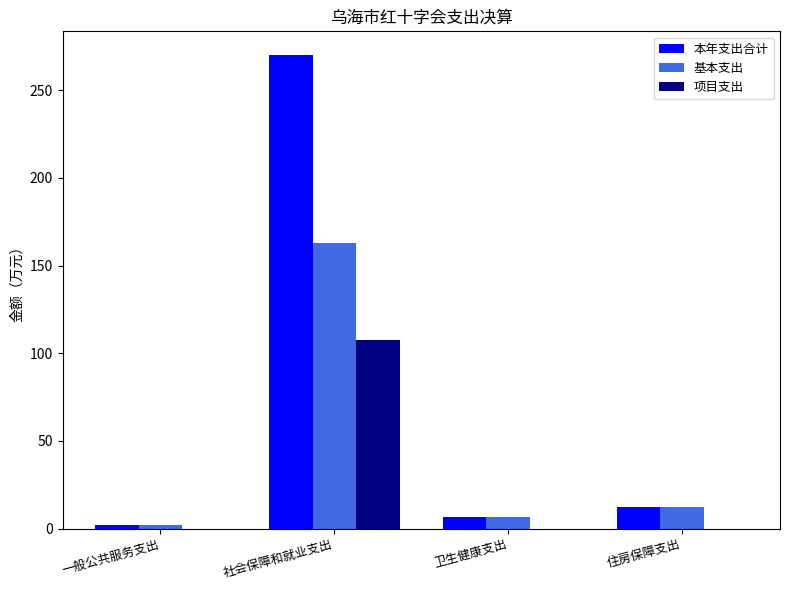

Which series has the largest range (max minus min)?

本年支出合计